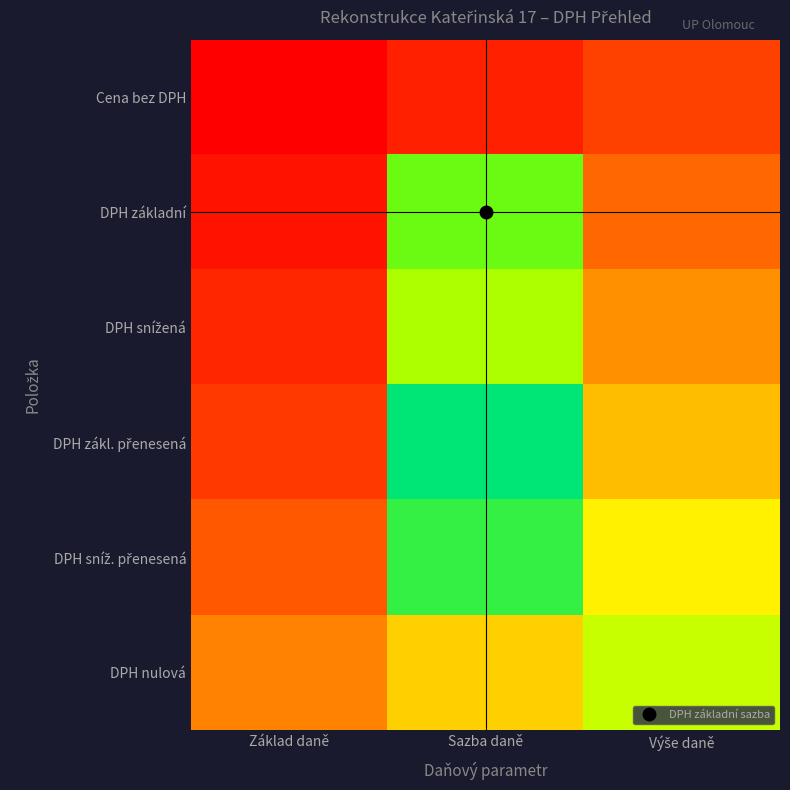

Which category has the lowest value across all series?

Základ daně